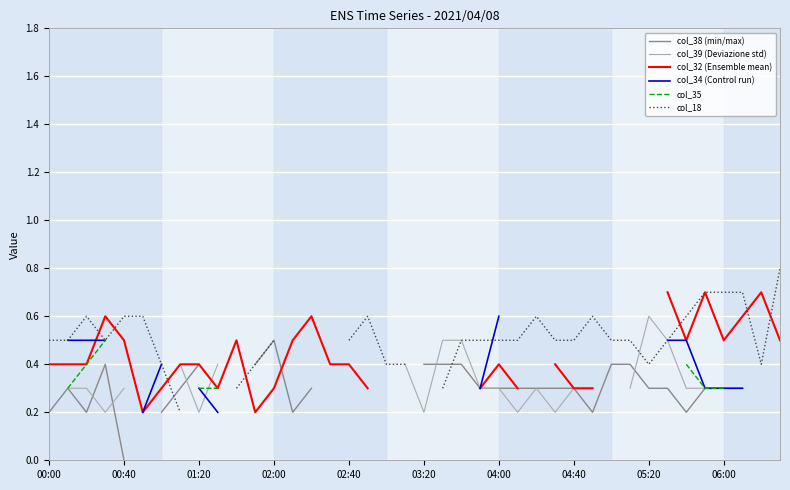

What is the highest value of the col_18 series?

0.8